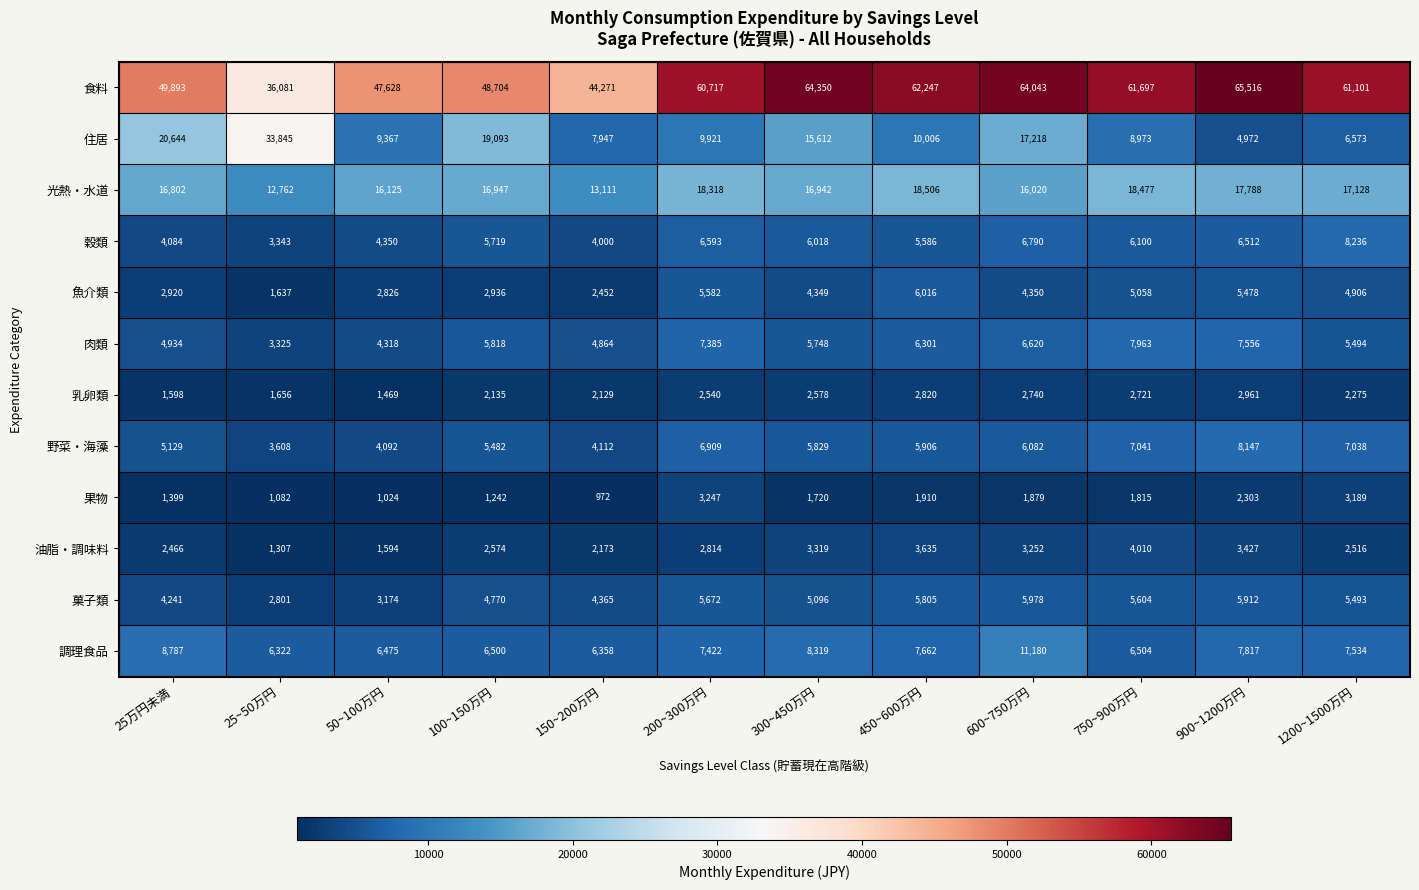

Which series has the largest total across all categories?

食料